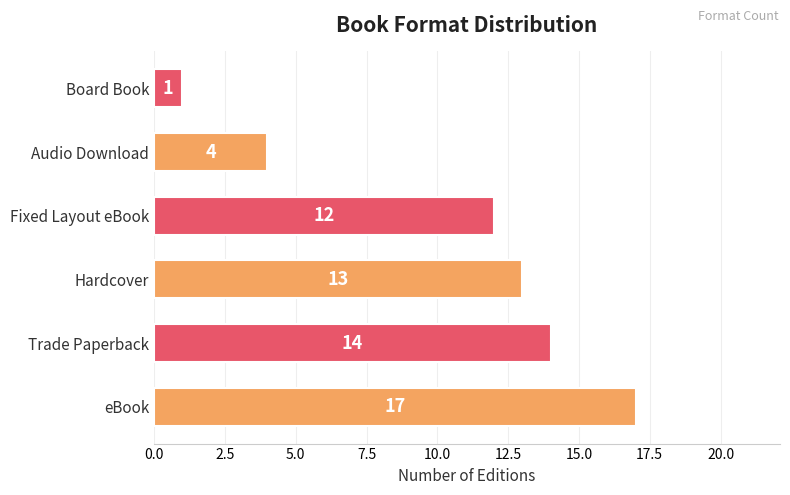

How many data points are less than 13?

3